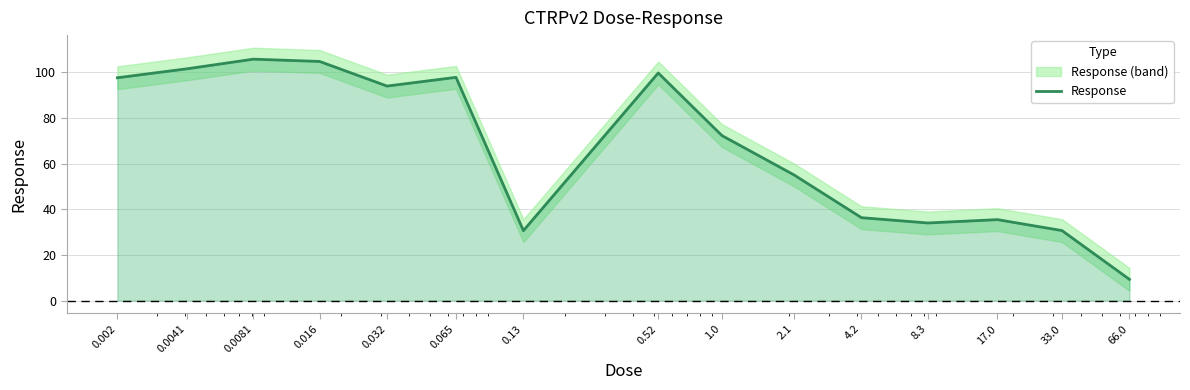

Does the chart have visible grid lines?

Yes